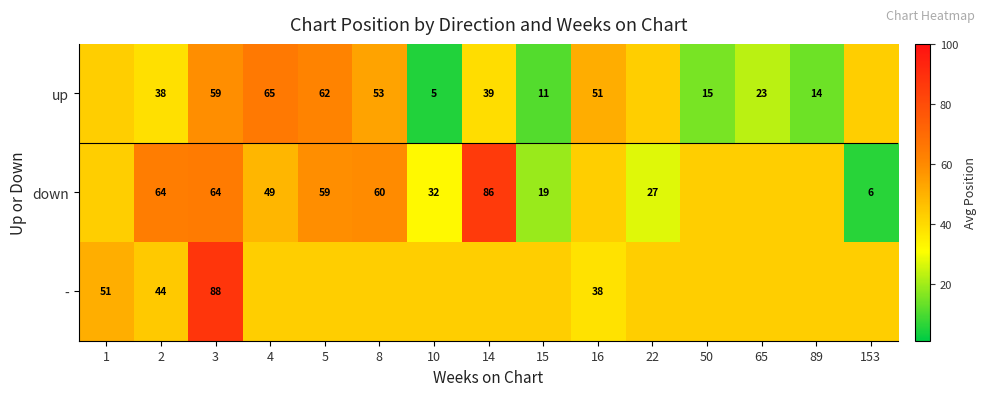

Is the value of down at 153 greater than the value of - at 89?

No